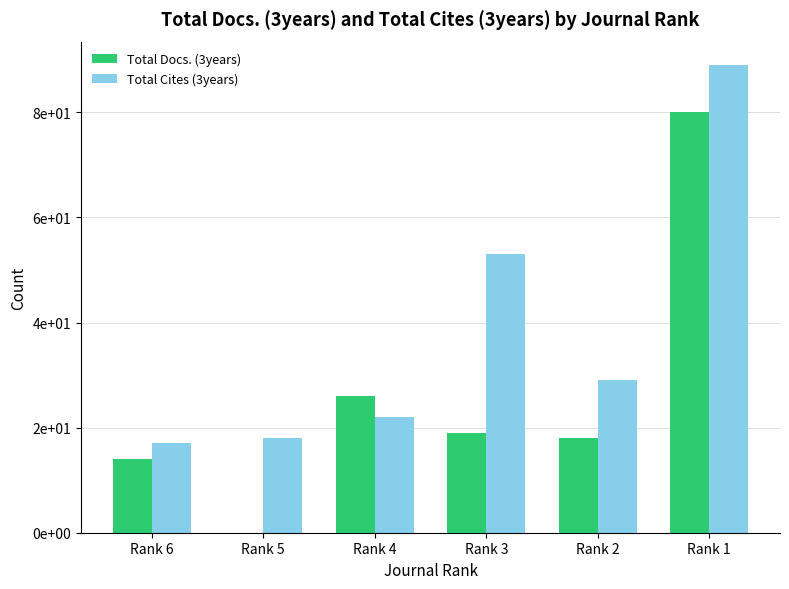

What are all the series names shown in the legend?

Total Docs. (3years), Total Cites (3years)